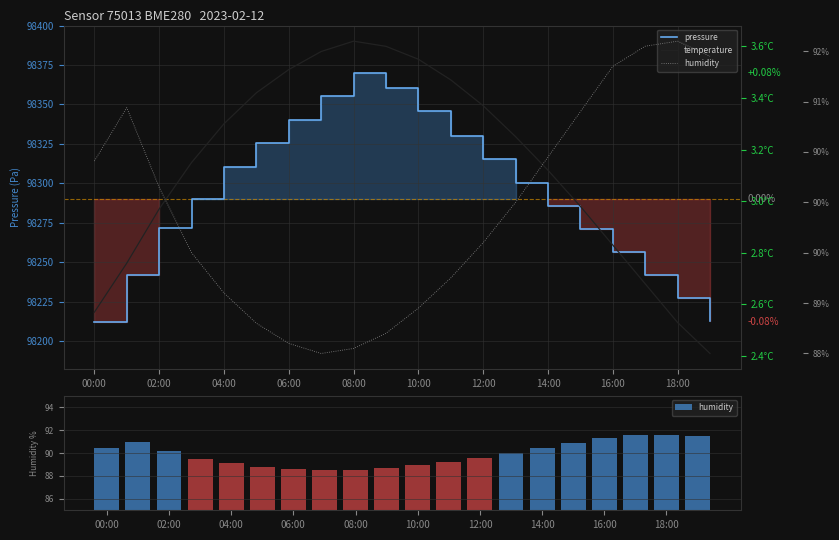

What is the label of the 11th bar from the left?

10:00